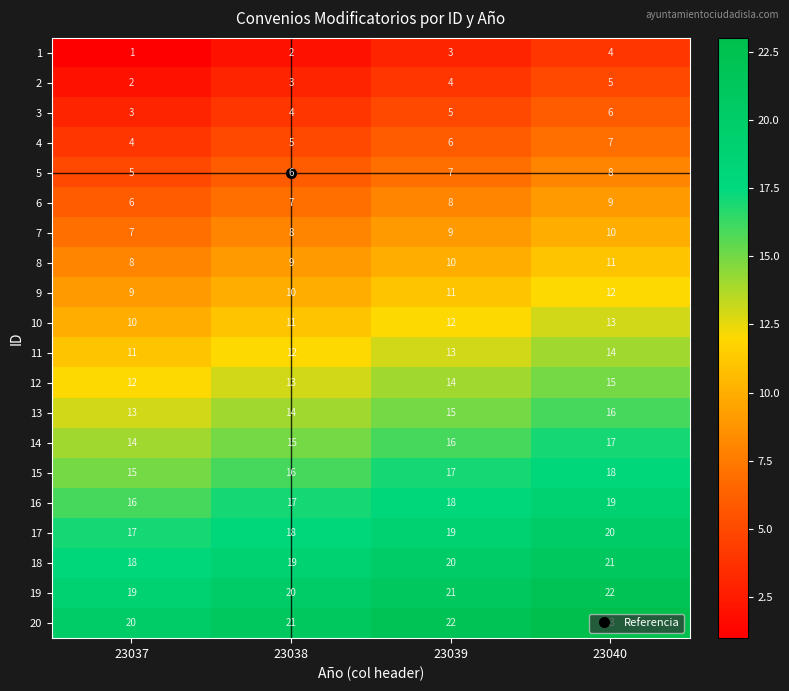

Is it true that 3 equals 3 at 23037?

True